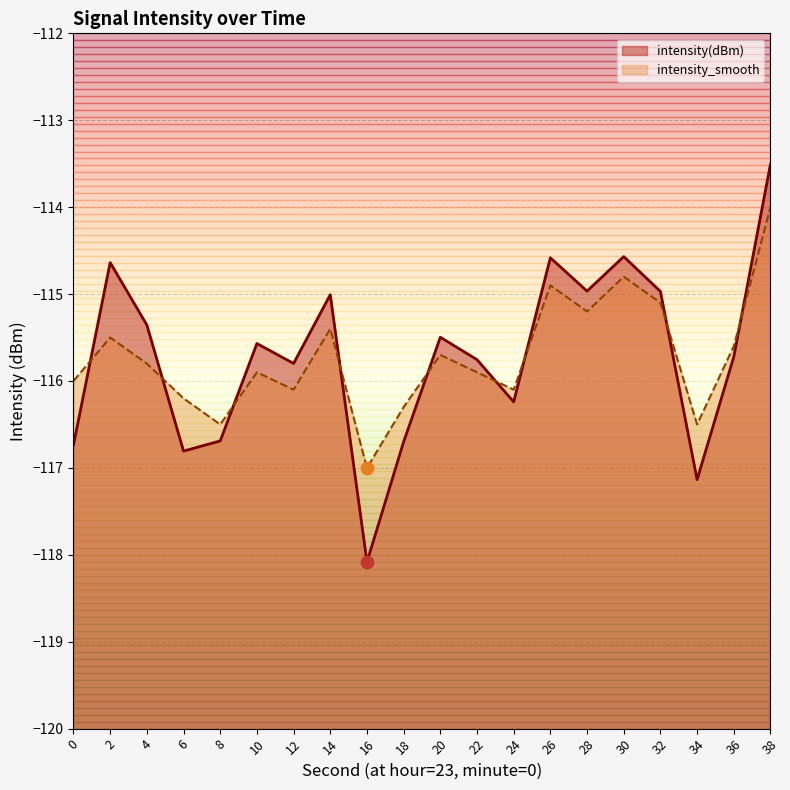

At how many categories does at least one series exceed -116?

13